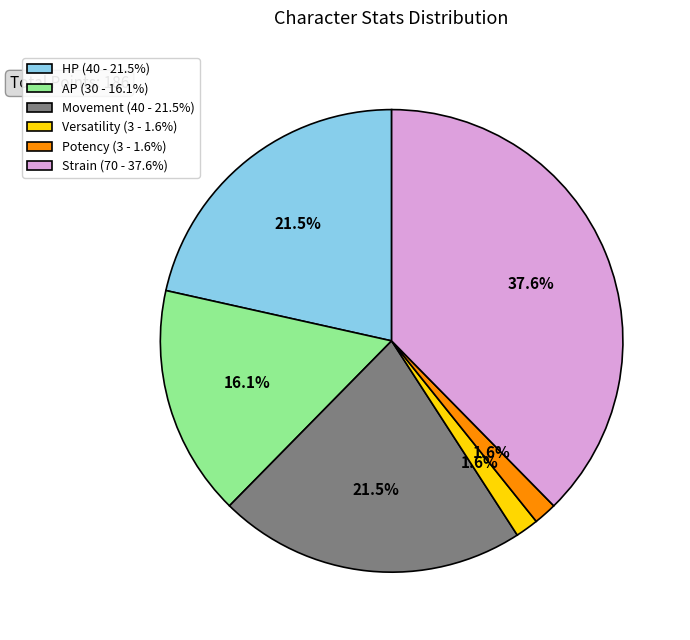

To the nearest percent, what is the difference between the largest and smallest slice percentages?

36%